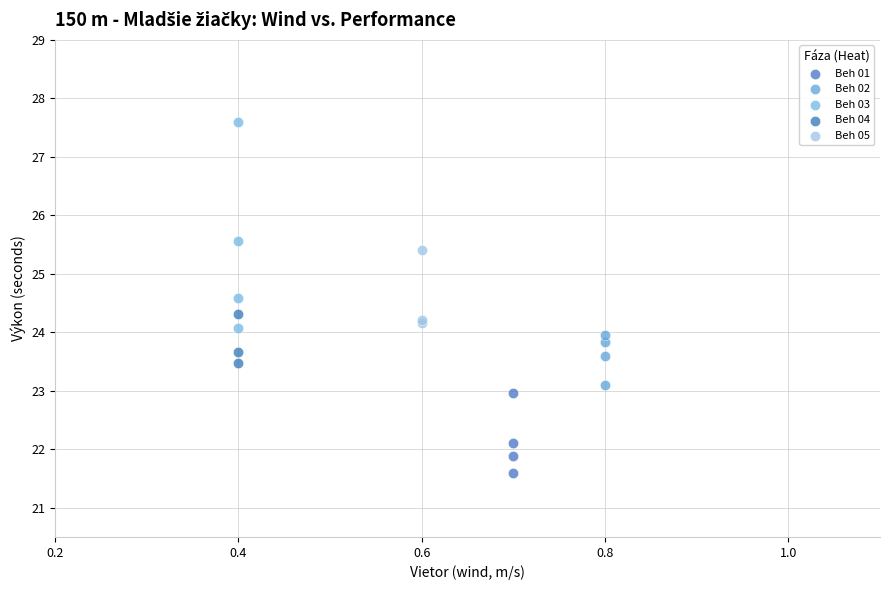

Which series has the widest spread of Y values?

Beh 03